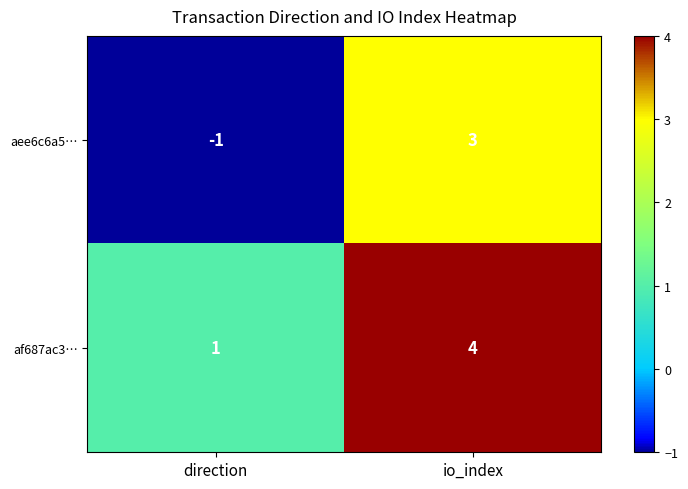

At which category does the chart reach its peak across all series?

io_index